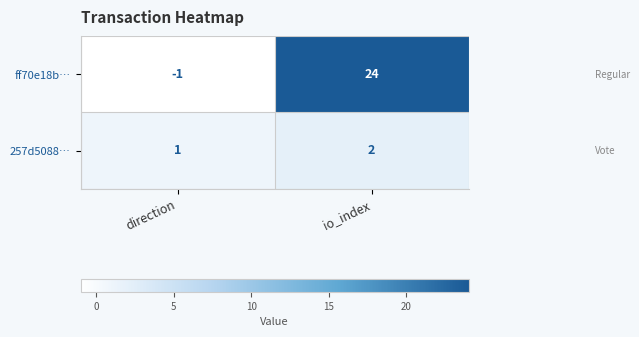

Reading left to right, what are all the values shown in this chart?

ff70e18b…: direction=-1	io_index=24
257d5088…: direction=1	io_index=2